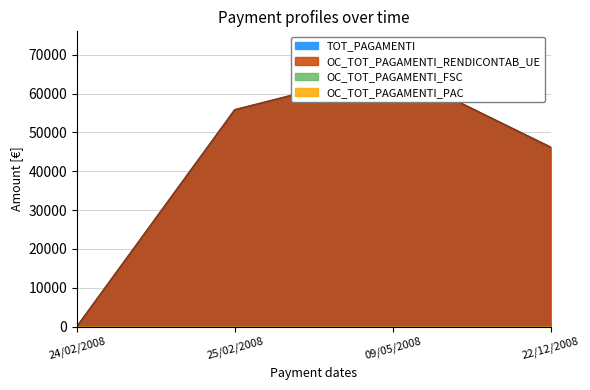

The value of OC_TOT_PAGAMENTI_RENDICONTAB_UE at 09/05/2008 is 66143. True or false?

True